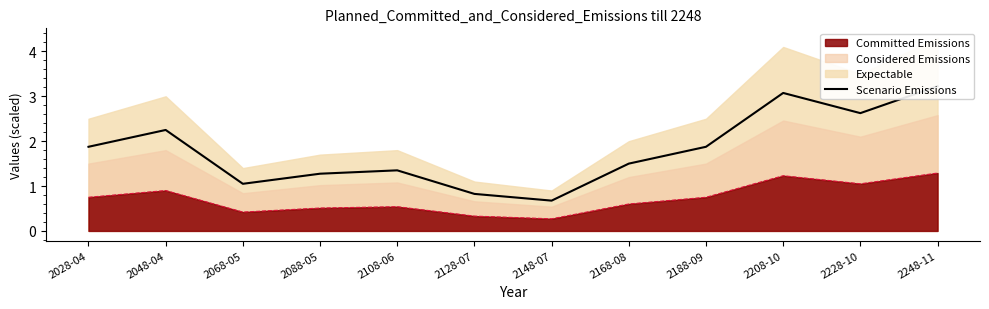

Reading left to right, list all the values displayed in this chart.

1.9	2.2	1.0	1.3	1.4	0.8	0.7	1.5	1.9	3.1	2.6	3.2